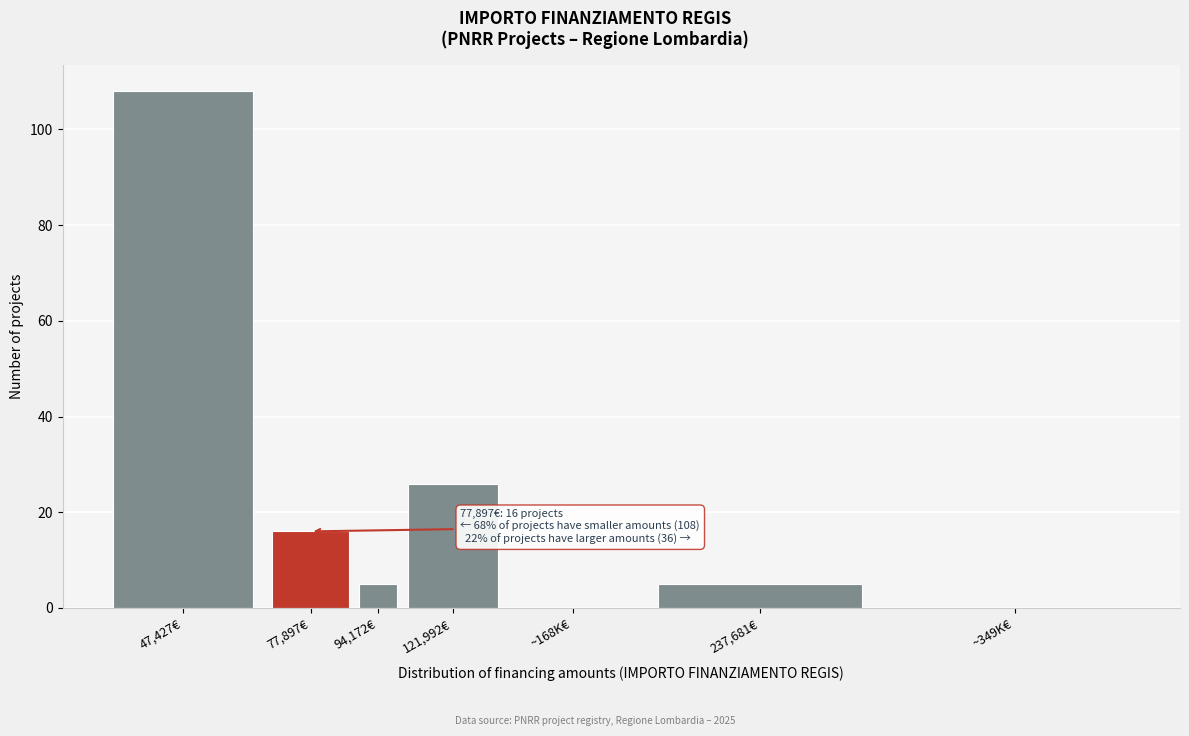

Reading left to right, transcribe all the data shown in this chart.

47,427€=108	77,897€=16	94,172€=5	121,992€=26	~168K€=0	237,681€=5	~349K€=0